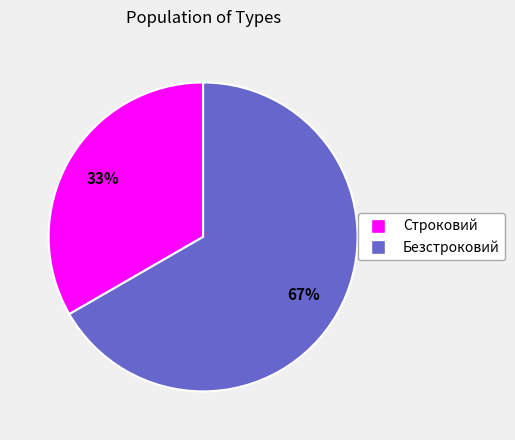

Which category has the biggest portion of the pie?

Безстроковий